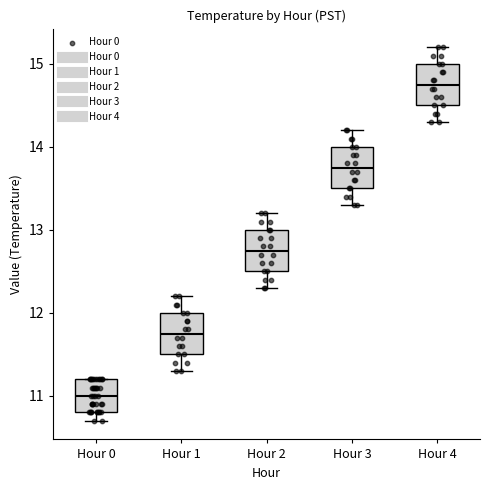

Reading left to right, transcribe this box plot: for each box, give where its median line is, the range the box spans, and where its two whiskers end, as read against the y-axis. The values are not printed on the chart, so give them approximately, as read against the axis.

Hour 0: median 11.0, box 10.8 to 11.2, whiskers 10.7 to 11.2
Hour 1: median 11.8, box 11.5 to 12.0, whiskers 11.3 to 12.2
Hour 2: median 12.8, box 12.5 to 13.0, whiskers 12.3 to 13.2
Hour 3: median 13.8, box 13.5 to 14.0, whiskers 13.3 to 14.2
Hour 4: median 14.8, box 14.5 to 15.0, whiskers 14.3 to 15.2